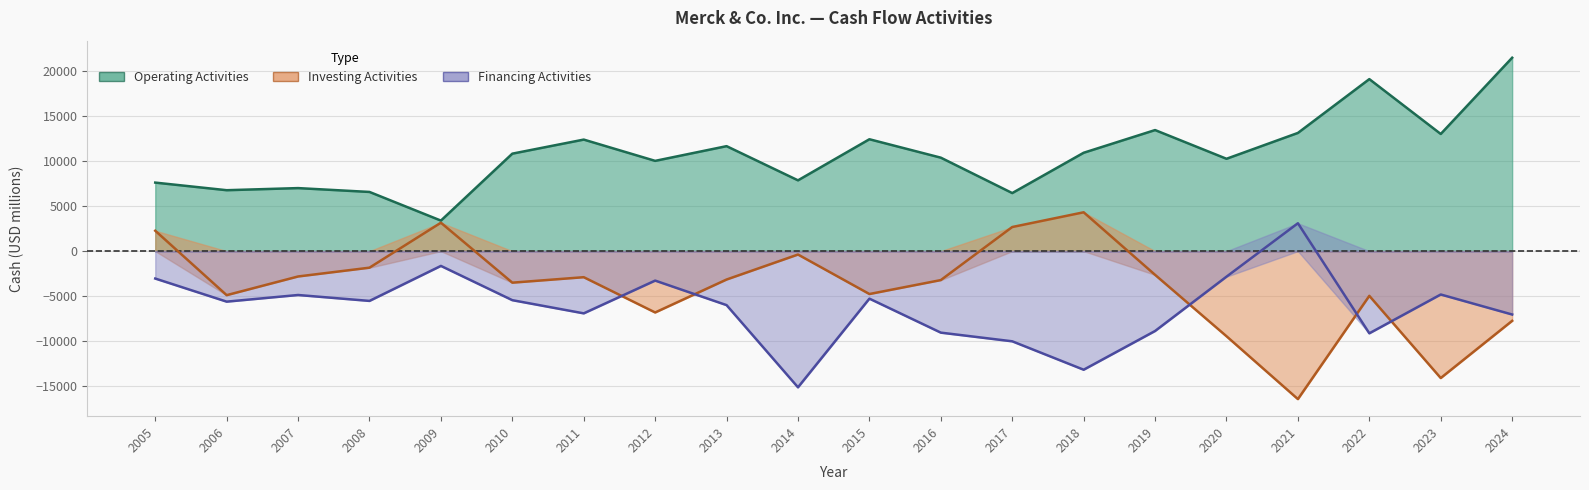

Reading right to left, list all the values displayed in this chart.

Operating Activities: 2024=21468	2023=13006	2022=19095	2021=13122	2020=10253	2019=13440	2018=10922	2017=6447	2016=10376	2015=12421	2014=7860	2013=11654	2012=10022	2011=12383	2010=10822	2009=3392	2008=6572	2007=6999	2006=6765	2005=7609
Investing Activities: 2024=-7734	2023=-14083	2022=-4960	2021=-16421	2020=-9443	2019=-2629	2018=4314	2017=2679	2016=-3210	2015=-4758	2014=-374	2013=-3148	2012=-6805	2011=-2890	2010=-3497	2009=3156	2008=-1834	2007=-2810	2006=-4884	2005=2267
Financing Activities: 2024=-7032	2023=-4810	2022=-9119	2021=3097	2020=-2832	2019=-8861	2018=-13160	2017=-10006	2016=-9044	2015=-5270	2014=-15113	2013=-5990	2012=-3267	2011=-6904	2010=-5441	2009=-1638	2008=-5523	2007=-4866	2006=-5604	2005=-3040